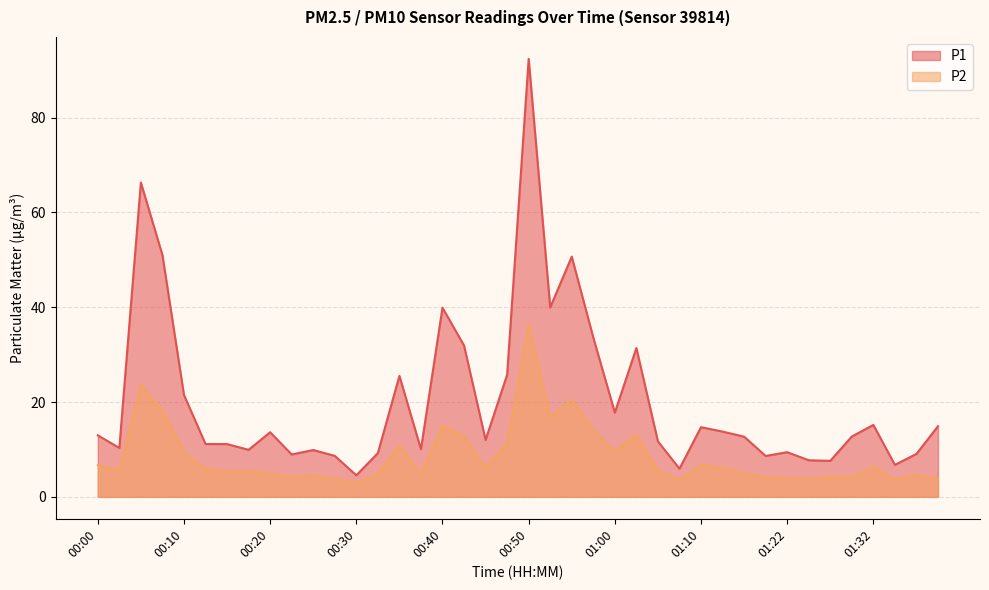

Between 00:30 and 00:45, which is larger?

00:45